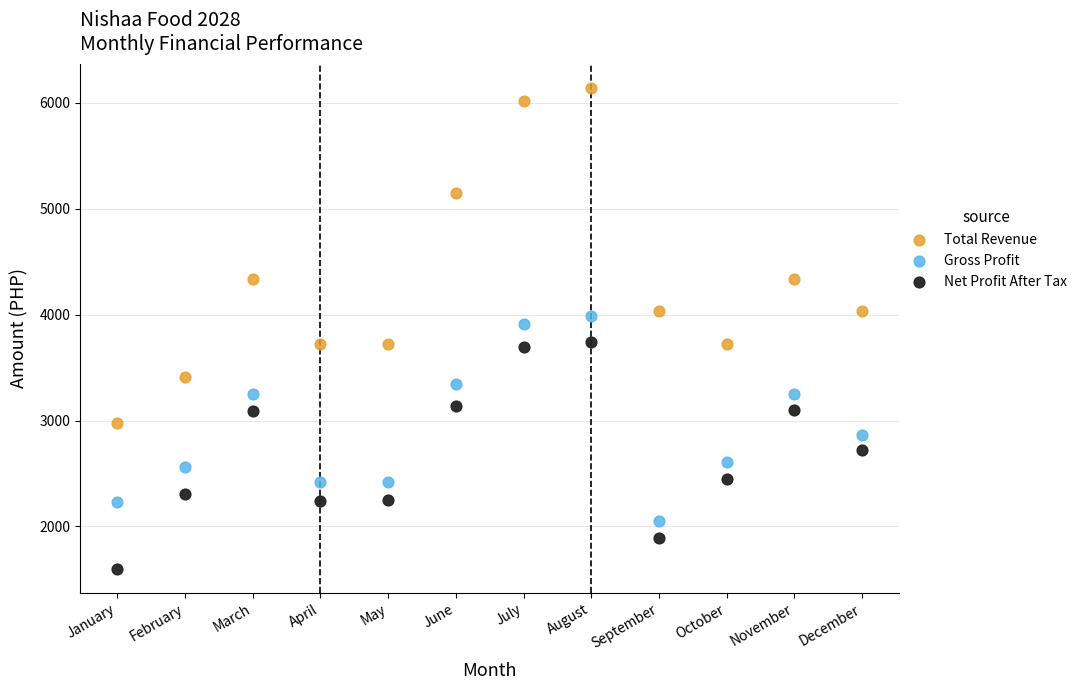

What are all the series names shown in the legend?

Total Revenue, Gross Profit, Net Profit After Tax